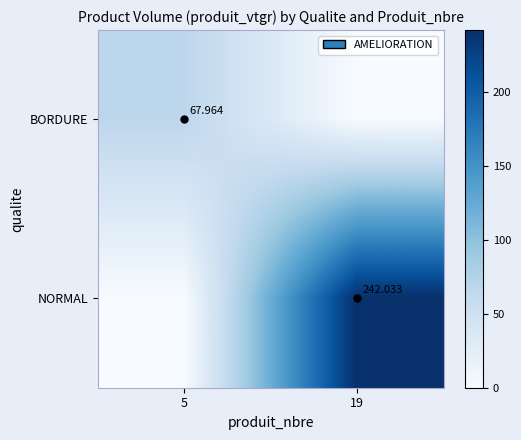

What is the total value across all series at 5?

68.0